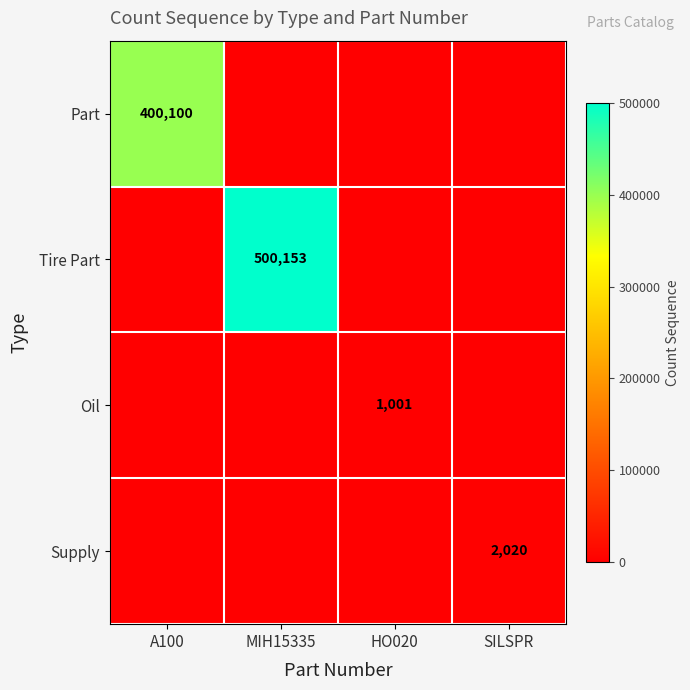

At which category is the sum across all series the highest?

MIH15335